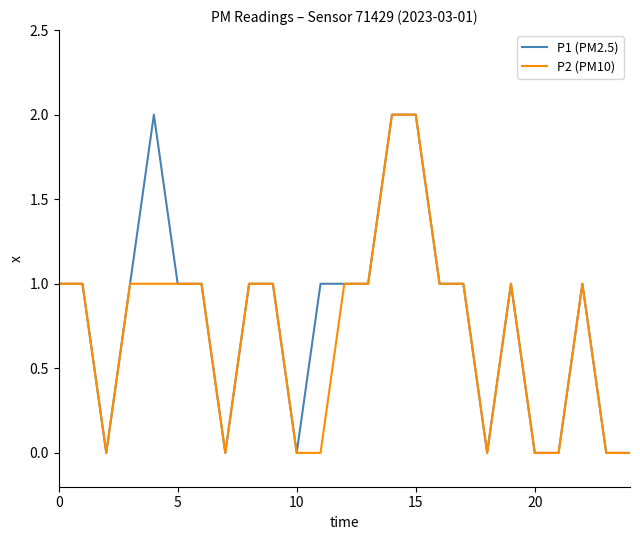

What is the label of the 5th point from the right?

20